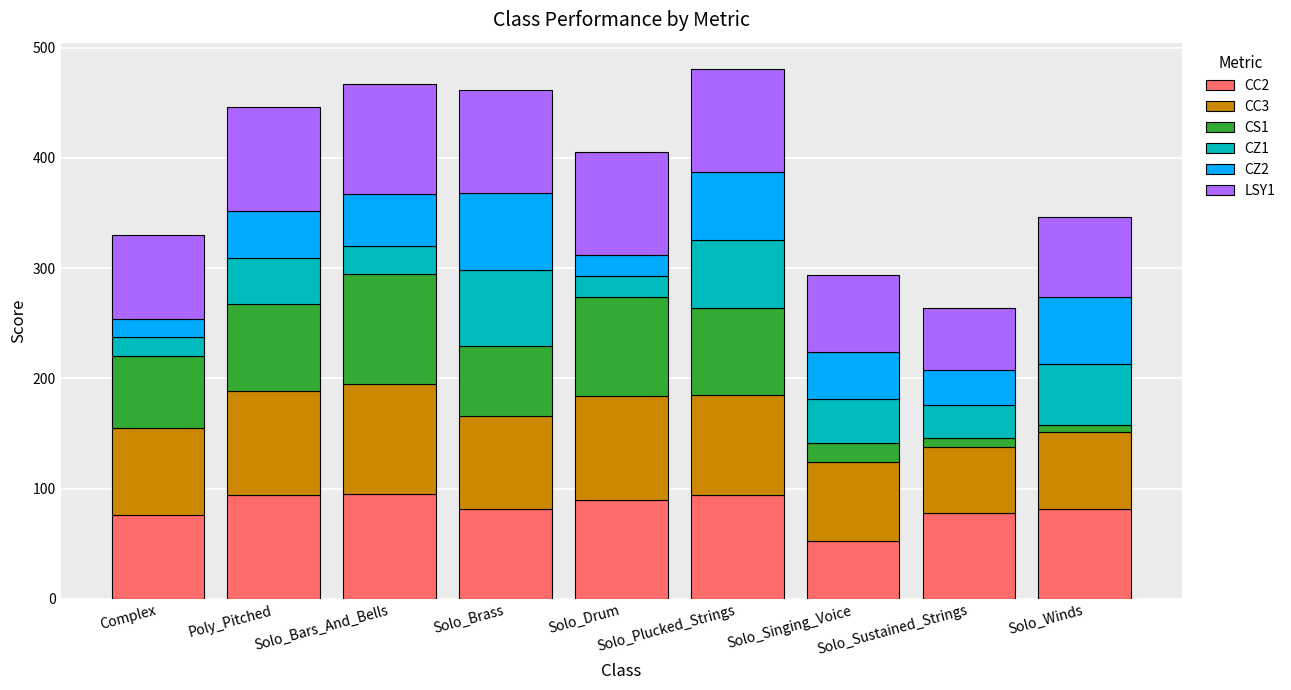

What is the difference between the second highest and second lowest values in the CC2 series?

17.6